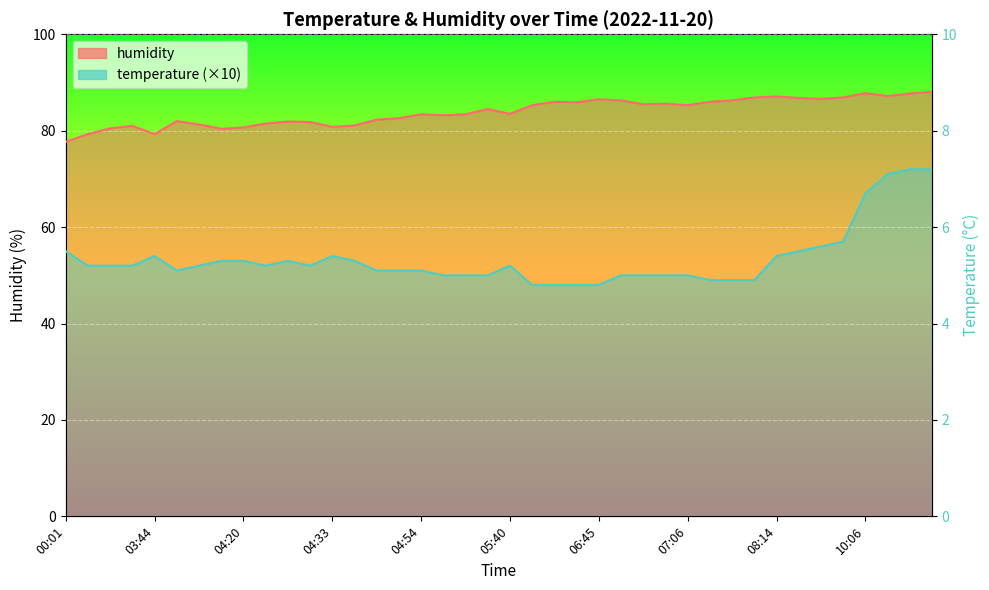

True or false: temperature and humidity cross at least once.

False